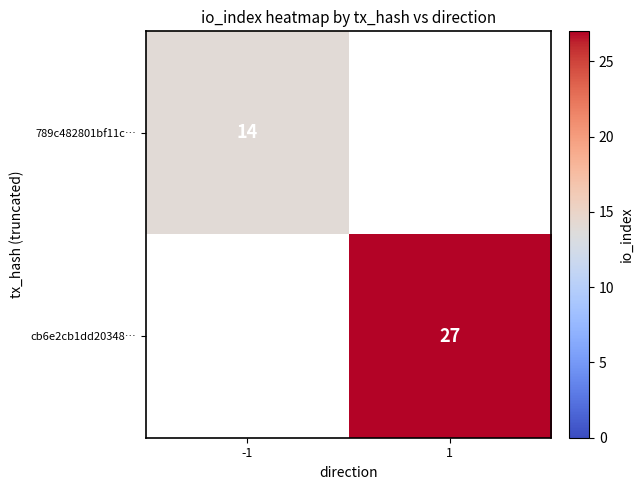

What is the greatest value displayed?

27.0